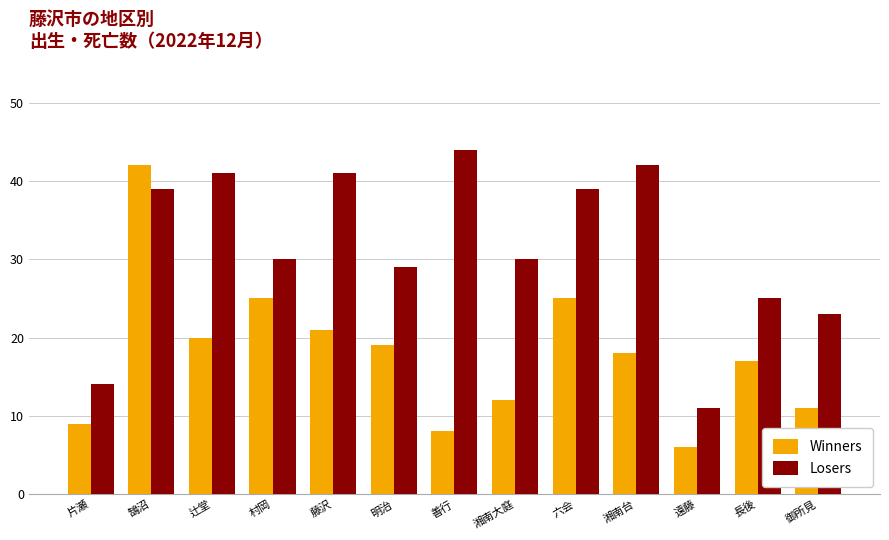

What is the sum of all Losers values?

408